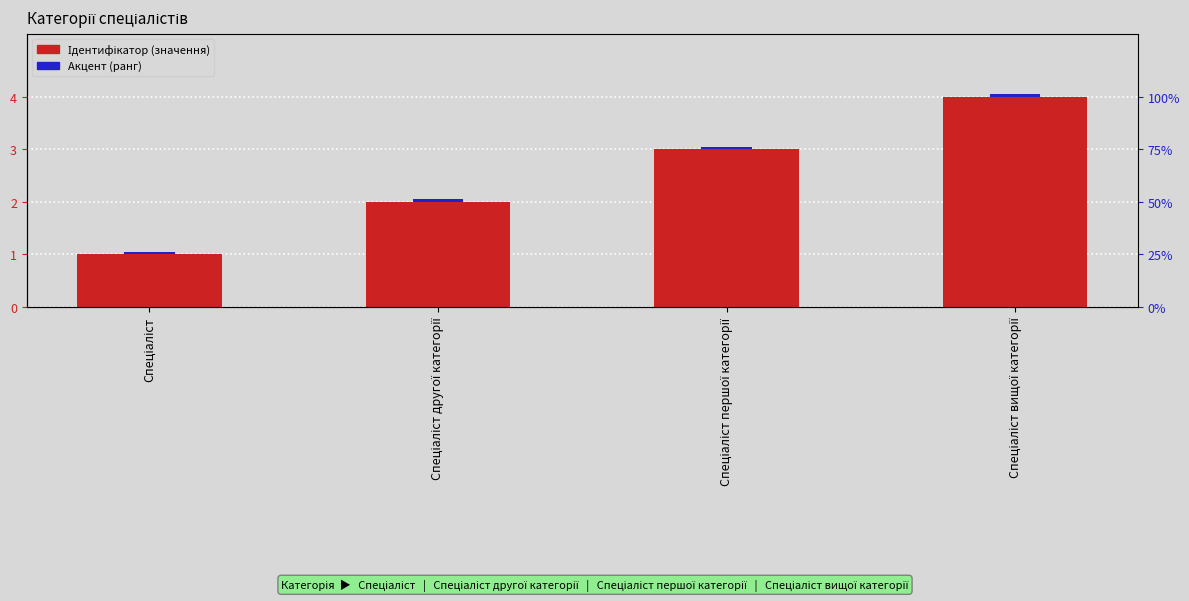

What is the label of the 4th bar from the right?

Спеціаліст